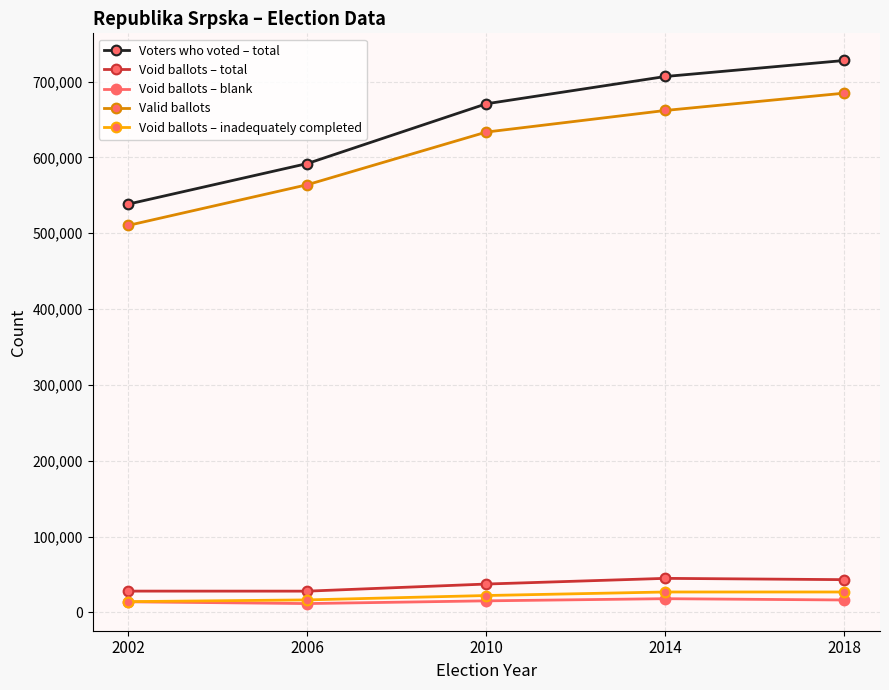

What is the value of the Voters who voted – total point at the 3rd from the left?

670730